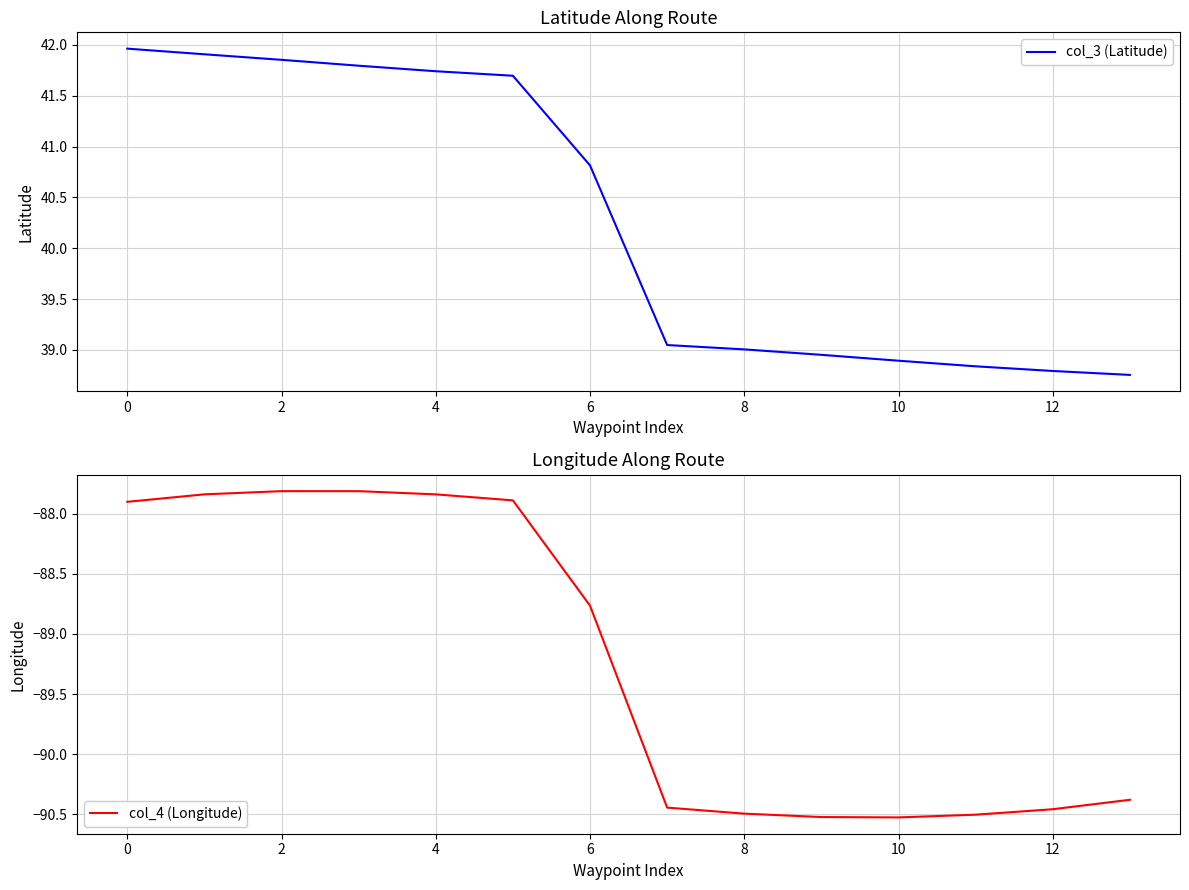

At which category does col_4 (Longitude) reach its first local peak?

2